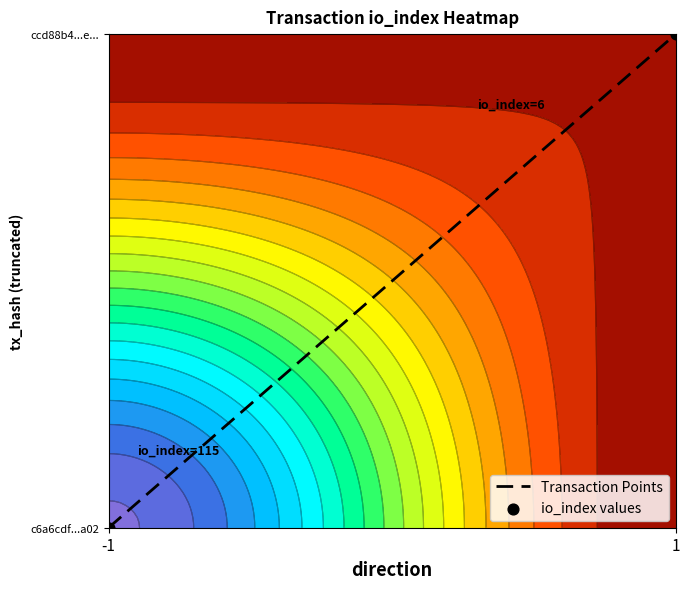

Which series changed the most between -1 and 1?

Transaction Points